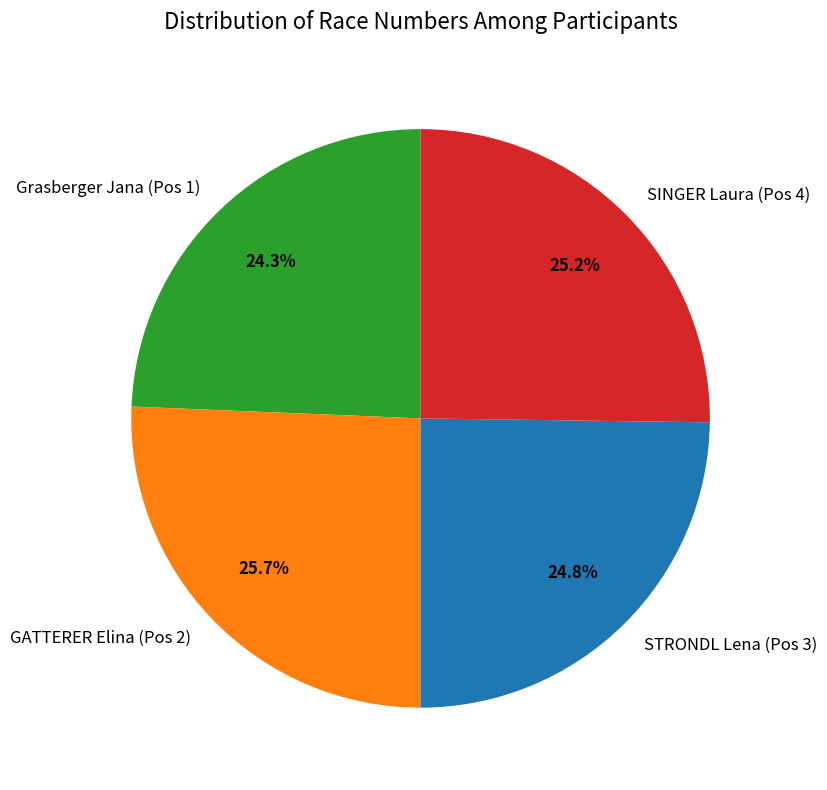

What is the ratio of the value at SINGER Laura (Pos 4) to the value at GATTERER Elina (Pos 2)?

1.0